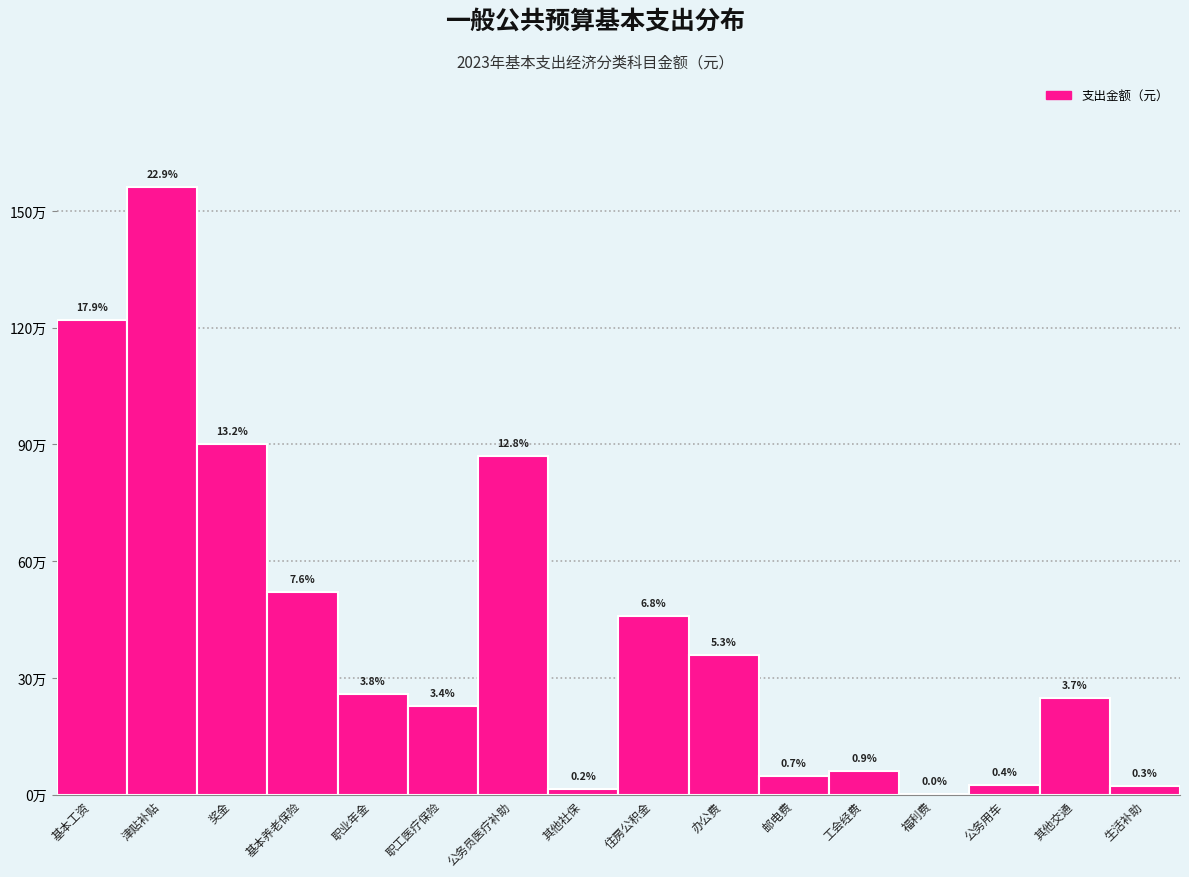

Are the bars horizontal?

No